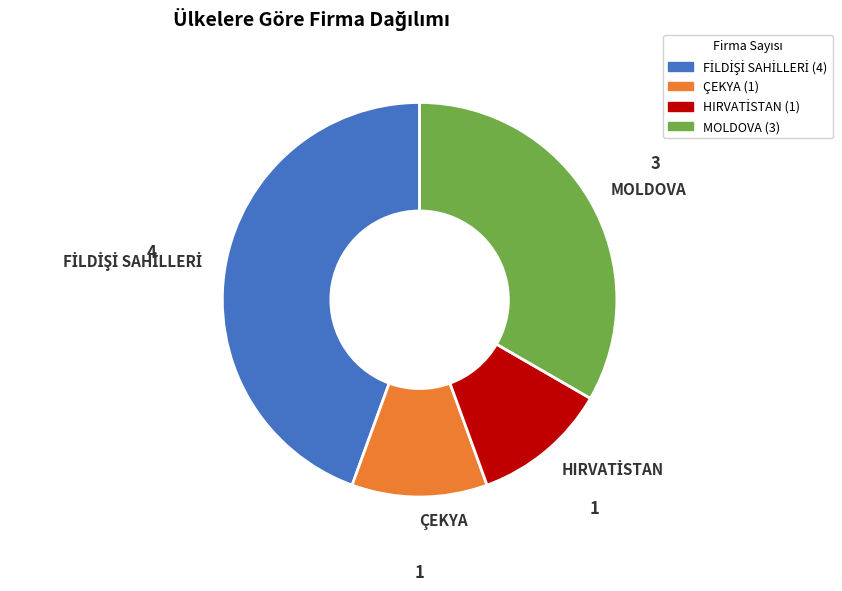

Do ÇEKYA and MOLDOVA together represent more than half of the pie?

No